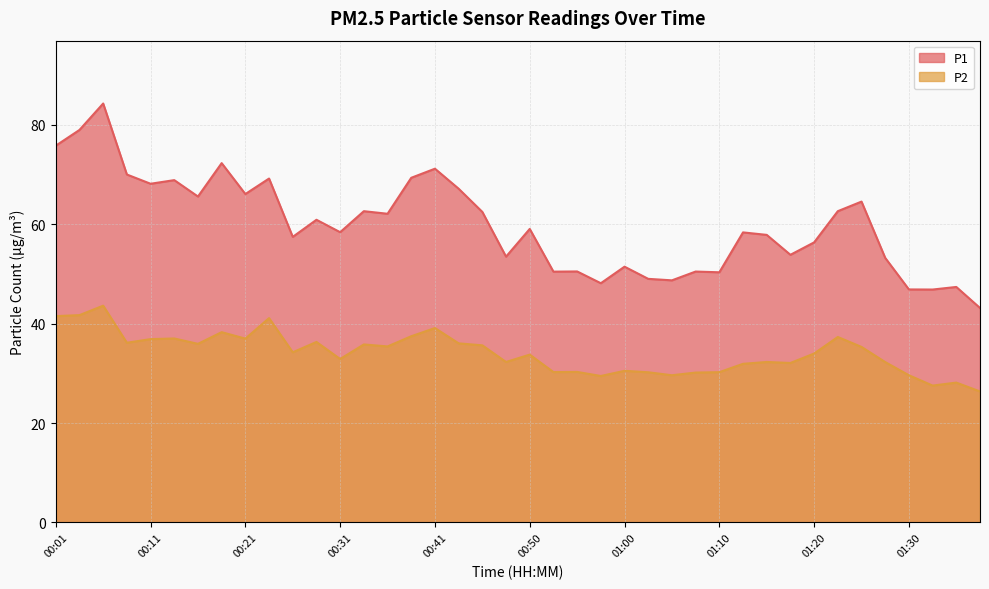

How many categories are shown in the chart?

40